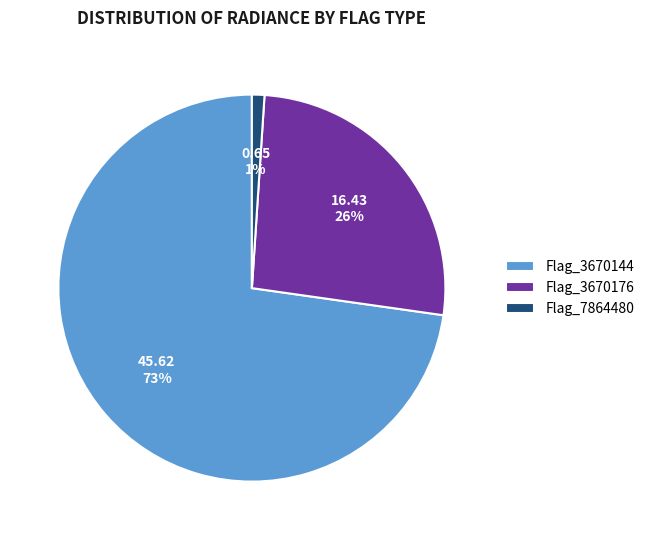

Rank the categories by value from lowest to highest.

Flag_7864480, Flag_3670176, Flag_3670144